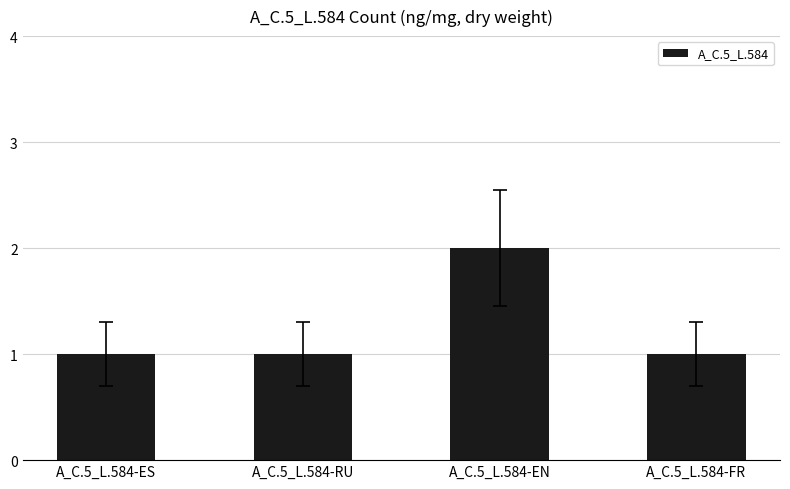

The chart shows a value of 1 at A_C.5_L.584-ES. True or false?

True